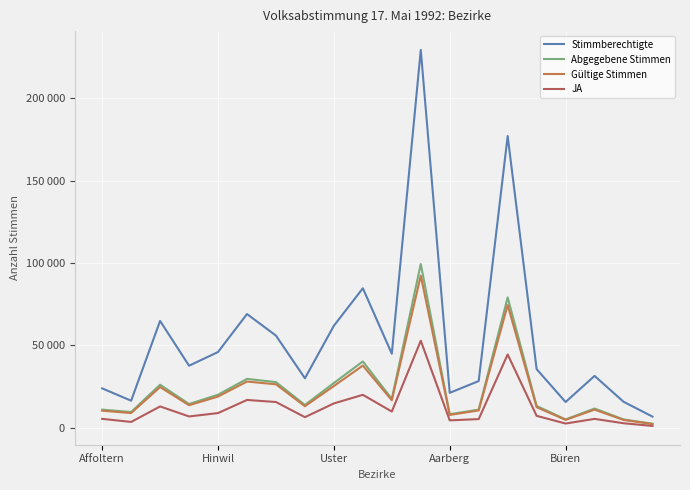

What are all the series names shown in the legend?

Stimmberechtigte, Abgegebene Stimmen, Gültige Stimmen, JA